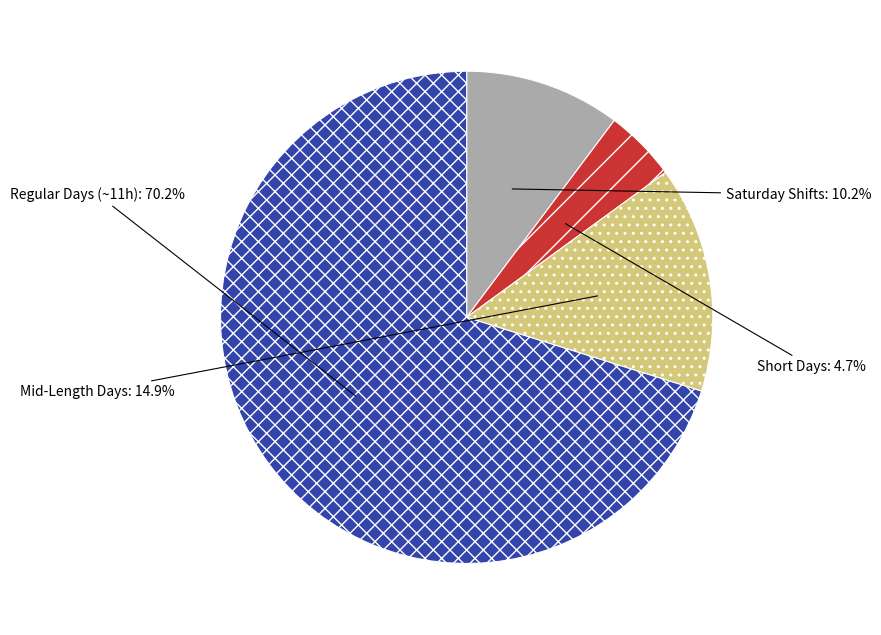

Is there any slice that represents more than half of the pie?

Yes